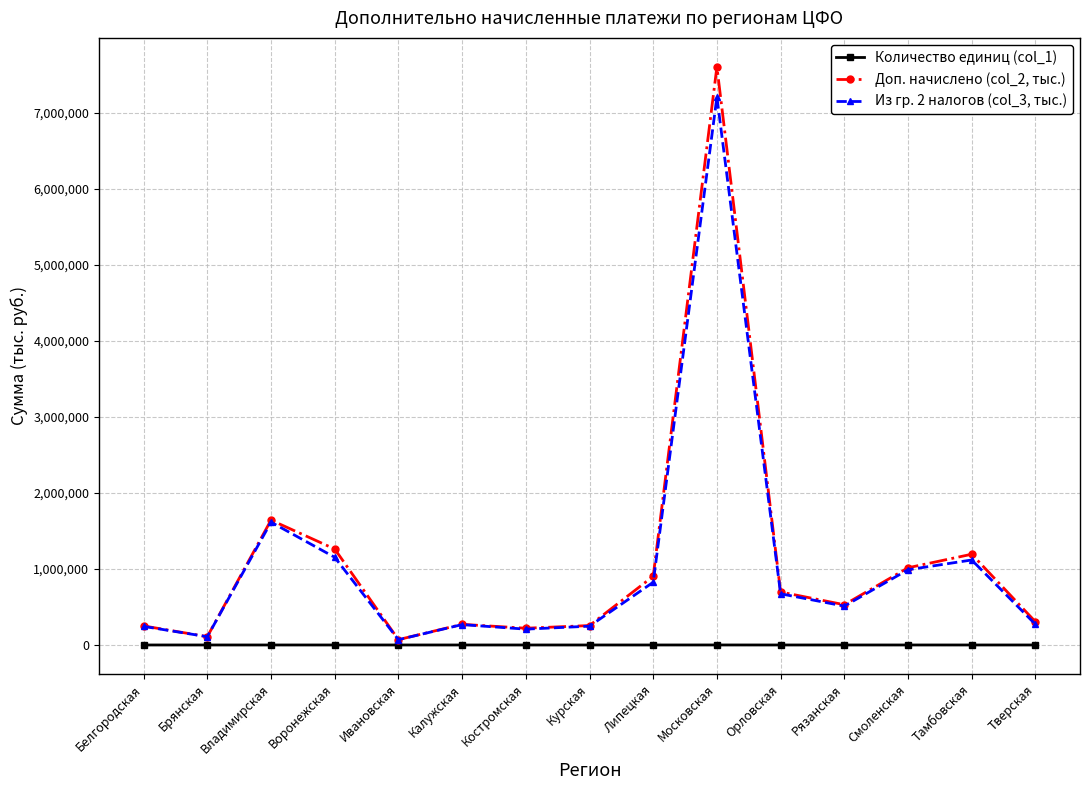

True or false: Доп. начислено (col_2, тыс.) has more than 2 points higher than both neighbors.

True